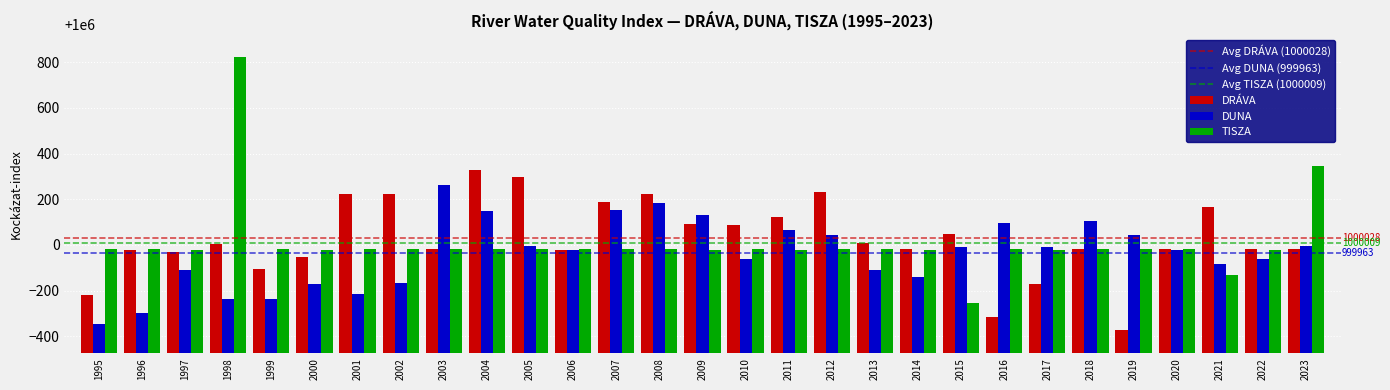

What is the difference between the maximum and minimum values in the DRÁVA series?

705